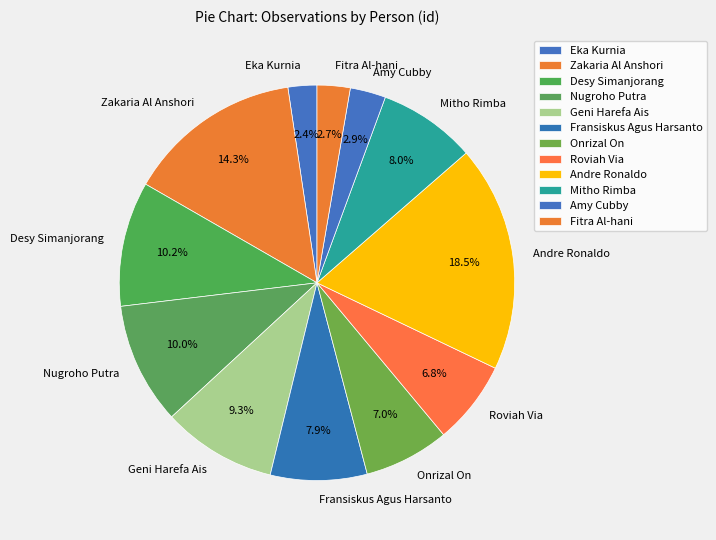

Is it true that Fransiskus Agus Harsanto is 8% of the pie?

True